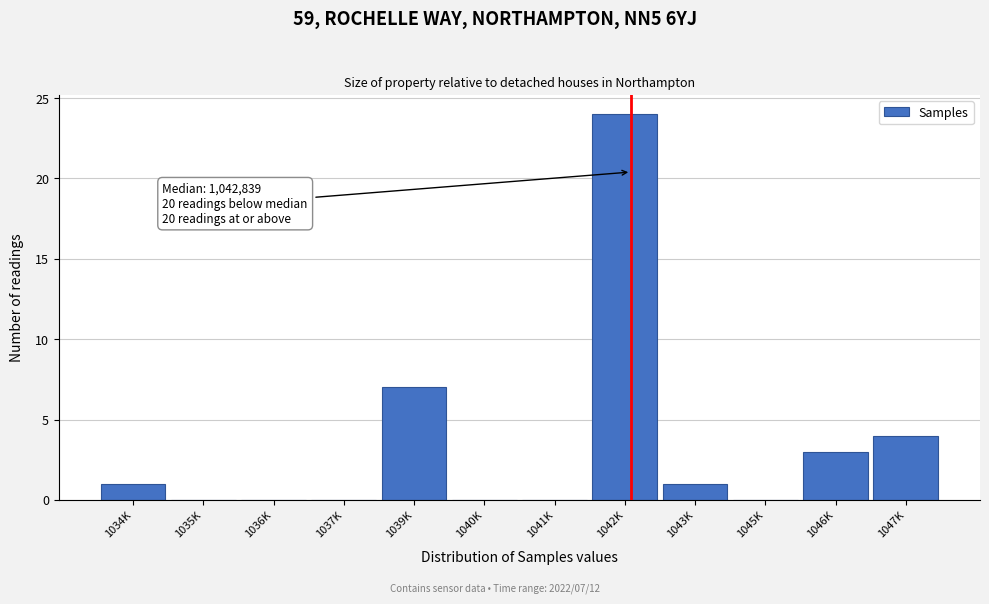

Reading left to right, list all the values displayed in this chart.

1034K=1	1035K=0	1036K=0	1037K=0	1039K=7	1040K=0	1041K=0	1042K=24	1043K=1	1045K=0	1046K=3	1047K=4